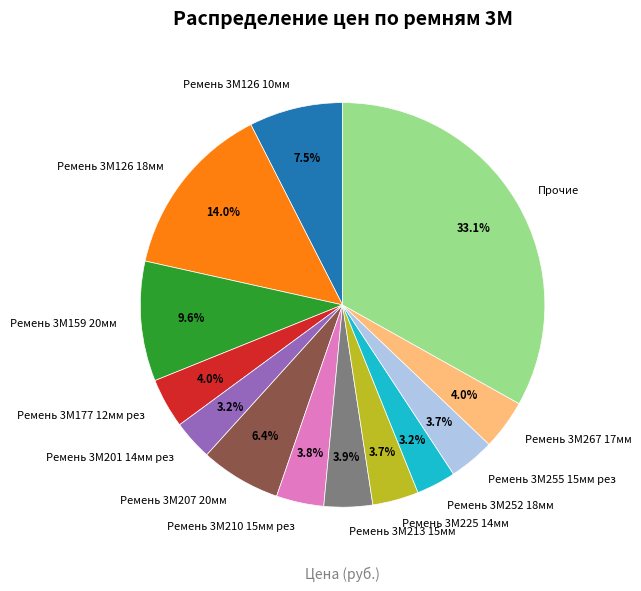

To the nearest percent, what is the difference between the largest and smallest slice percentages?

30%